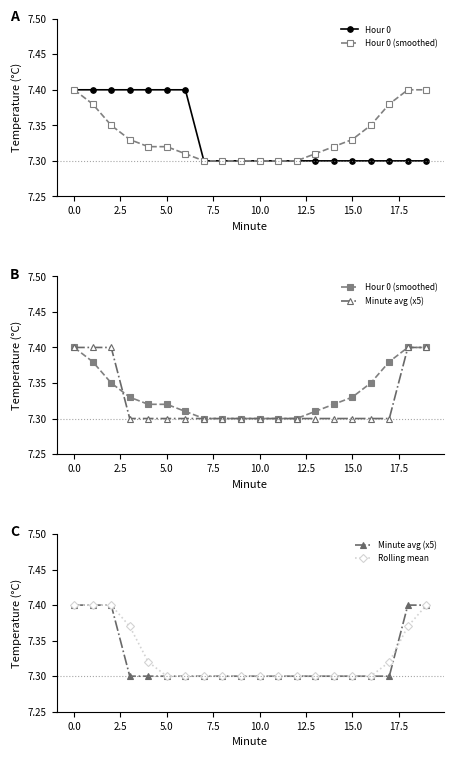

Which series has the largest total across all categories?

Hour 0